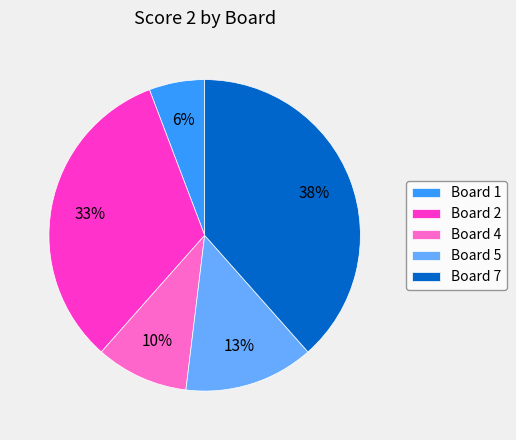

What percentage is the Board 2 slice, to the nearest percent?

33%